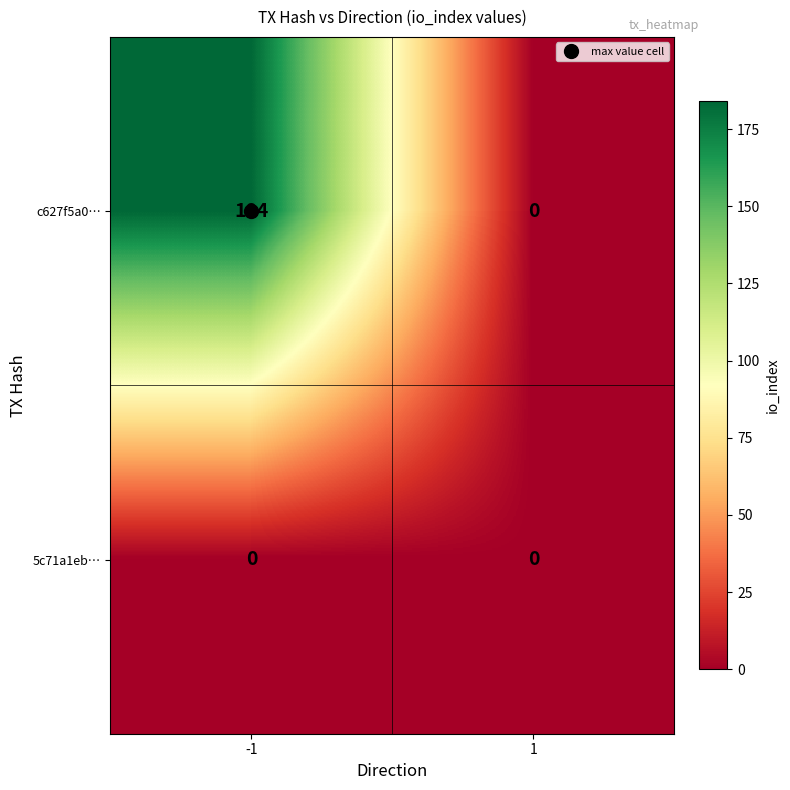

What is the greatest value displayed?

184